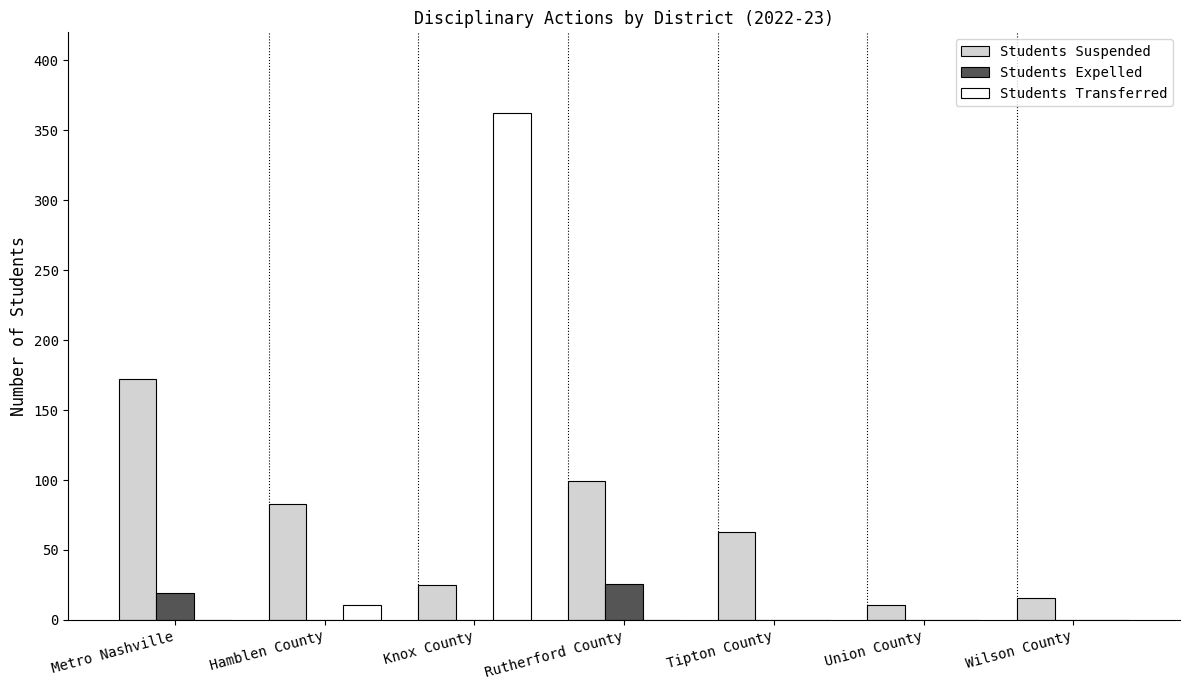

Which series has the largest total across all categories?

Students Suspended